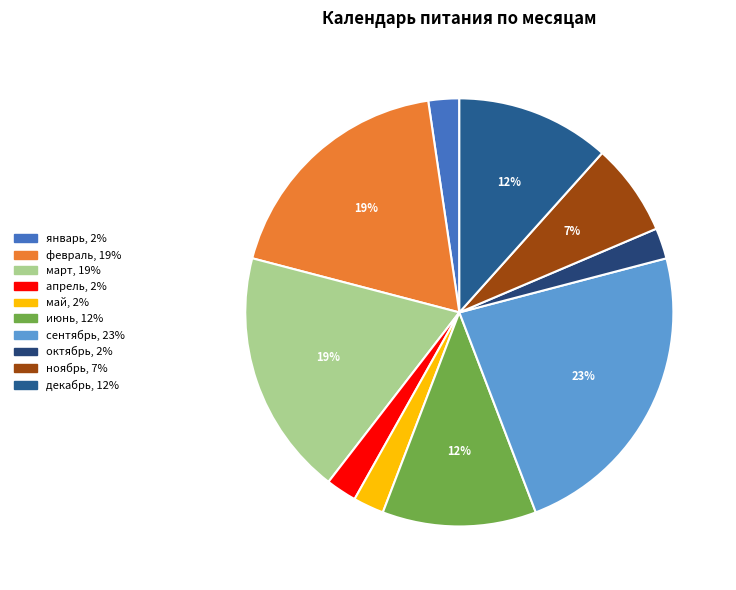

Between апрель and июнь, which is larger?

июнь